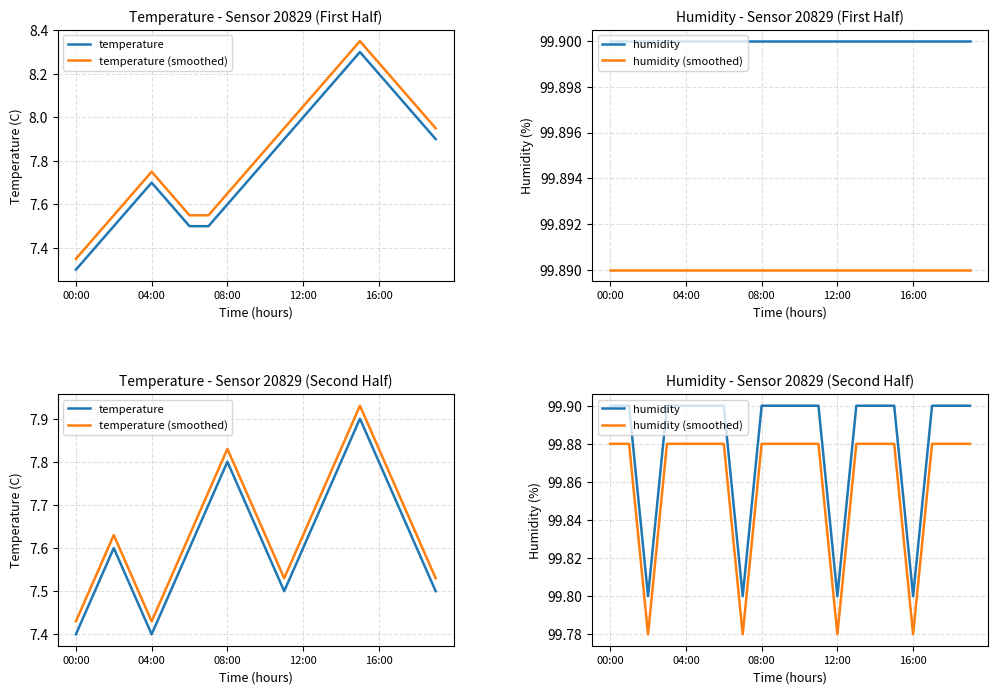

Is the value of humidity (smoothed) at 5 greater than the value of temperature (smoothed) at 17?

Yes